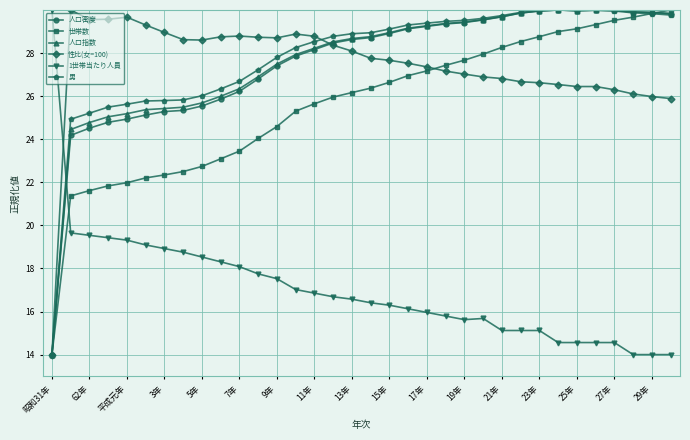

What is the value of the 人口指数 point at the 28th from the left?

30.0